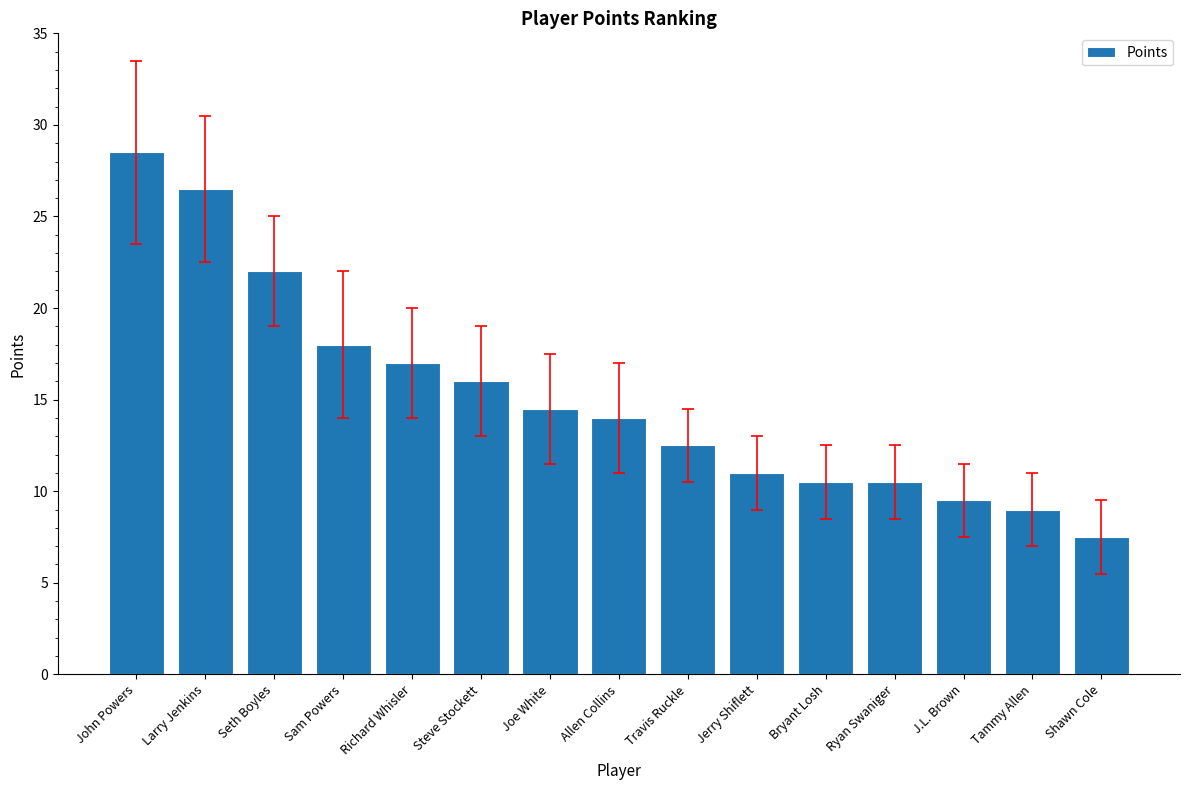

What is the difference between the maximum and minimum values?

21.0